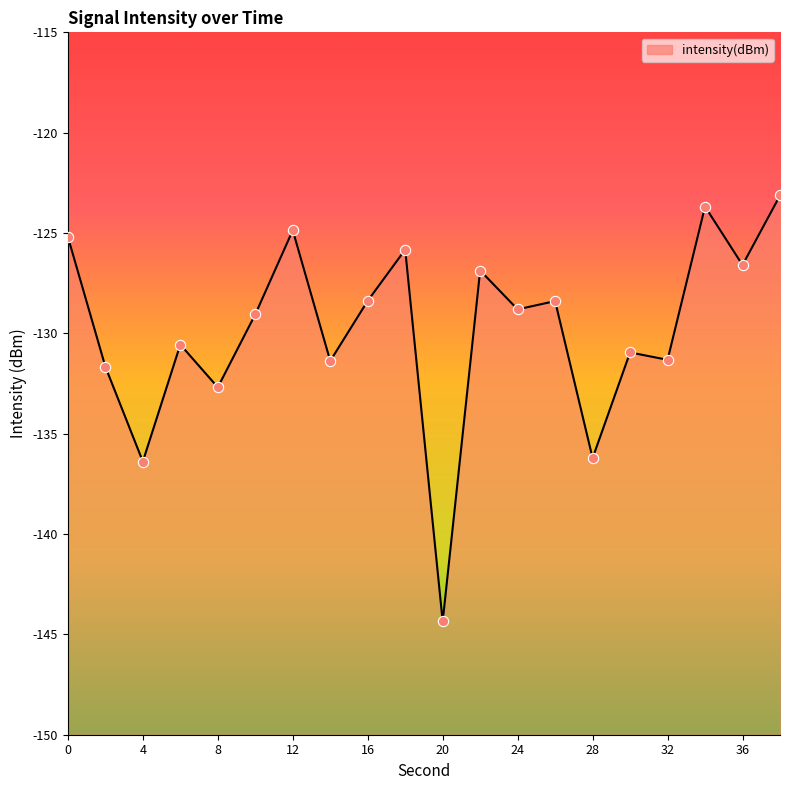

Between 6 and 26, which is larger?

26